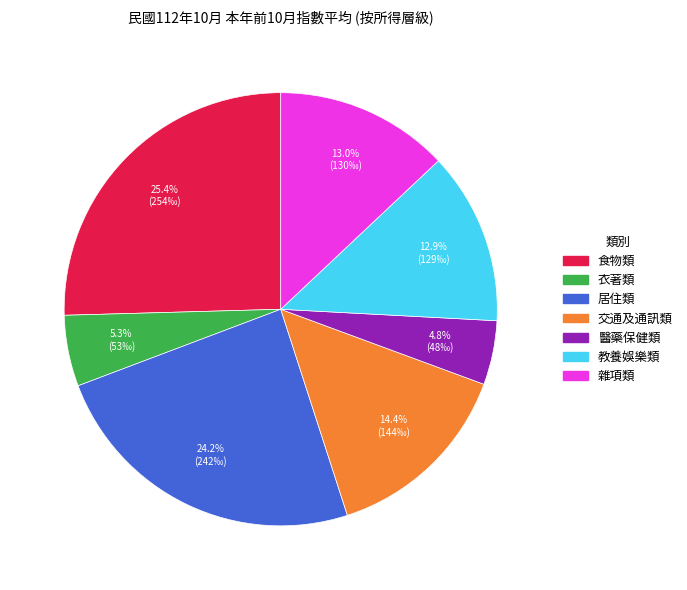

To the nearest percent, what portion does 醫藥保健類 represent?

5%